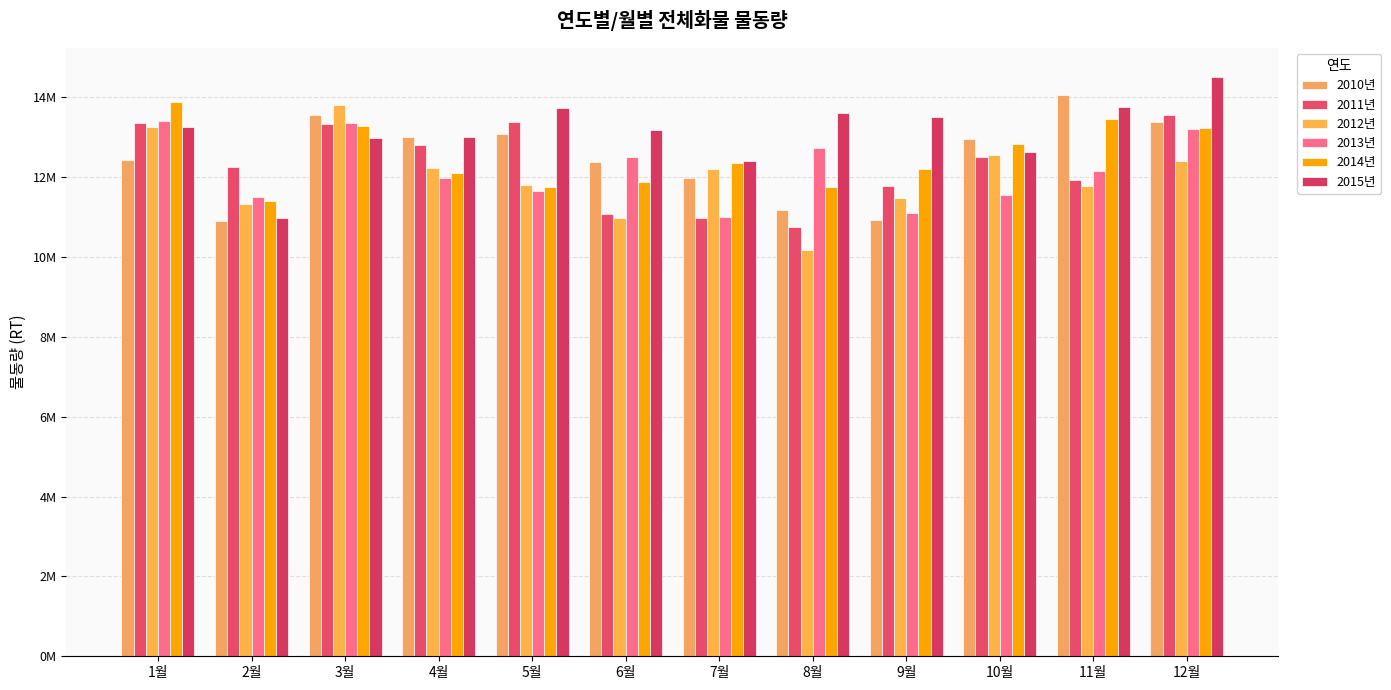

Which category has the lowest value across all series?

8월